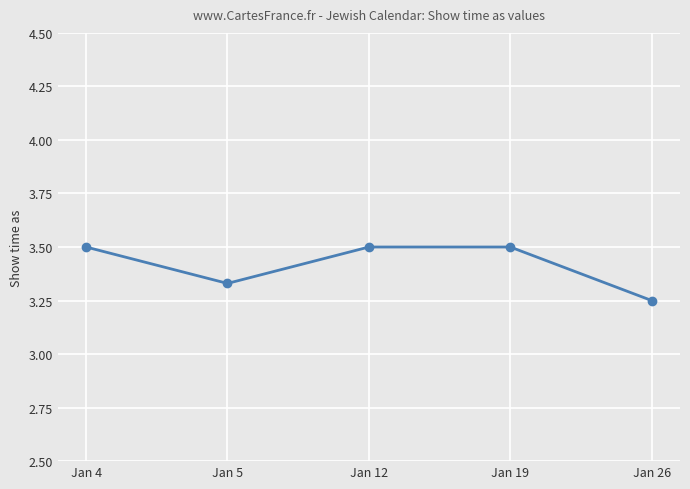

Does the chart display data point markers on the line(s)?

Yes